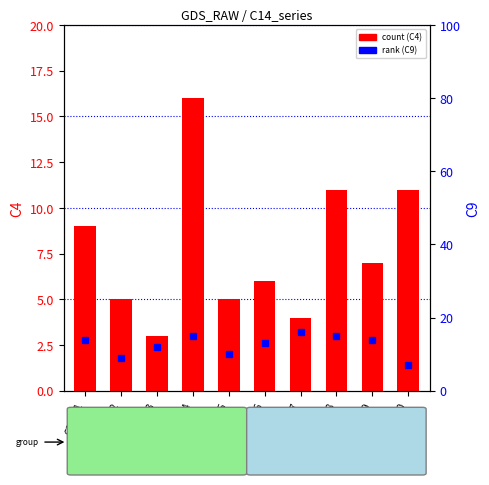

At how many categories does at least one series exceed 4?

10